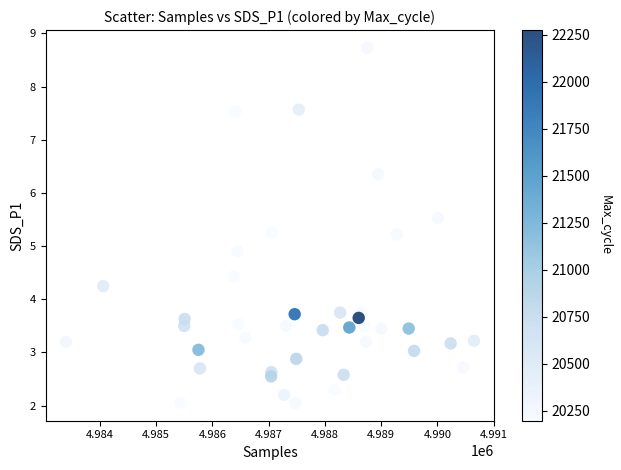

What Y value in the scatter plot is closest to 5?

4.9